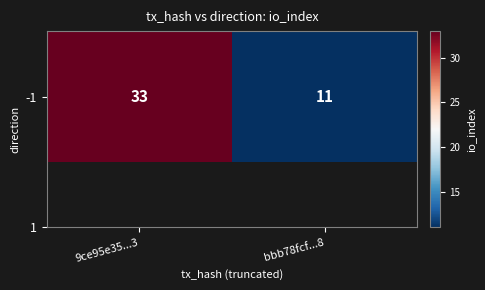

Rank the categories by value from highest to lowest.

9ce95e35...3, bbb78fcf...8